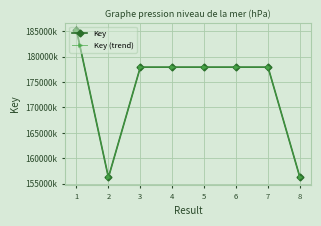

At which label does Key first exceed 177930170?

1